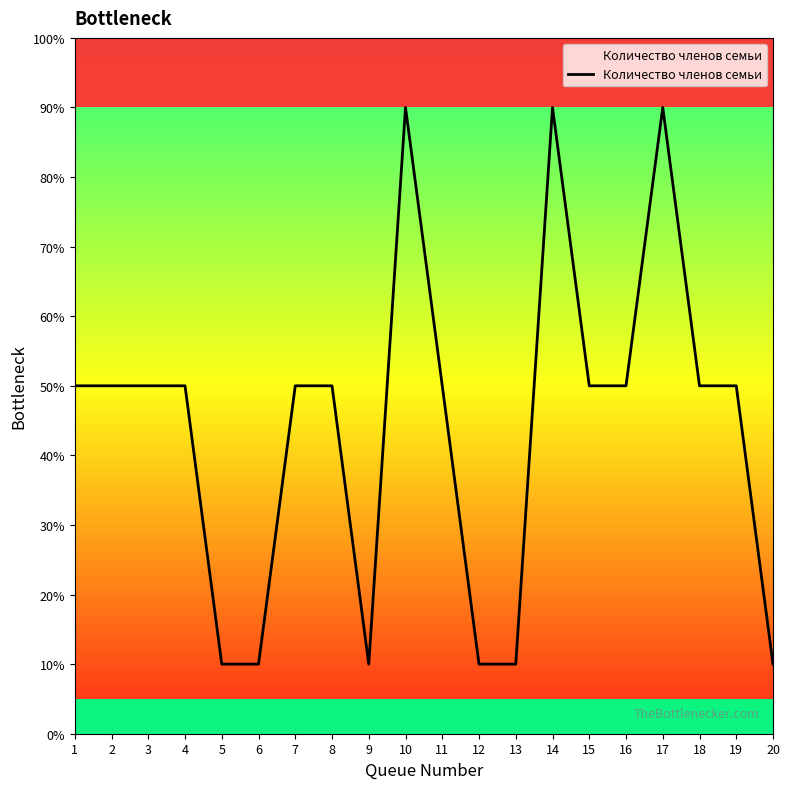

Reading left to right, extract all data points from this chart.

1=50	2=50	3=50	4=50	5=10	6=10	7=50	8=50	9=10	10=90	11=50	12=10	13=10	14=90	15=50	16=50	17=90	18=50	19=50	20=10